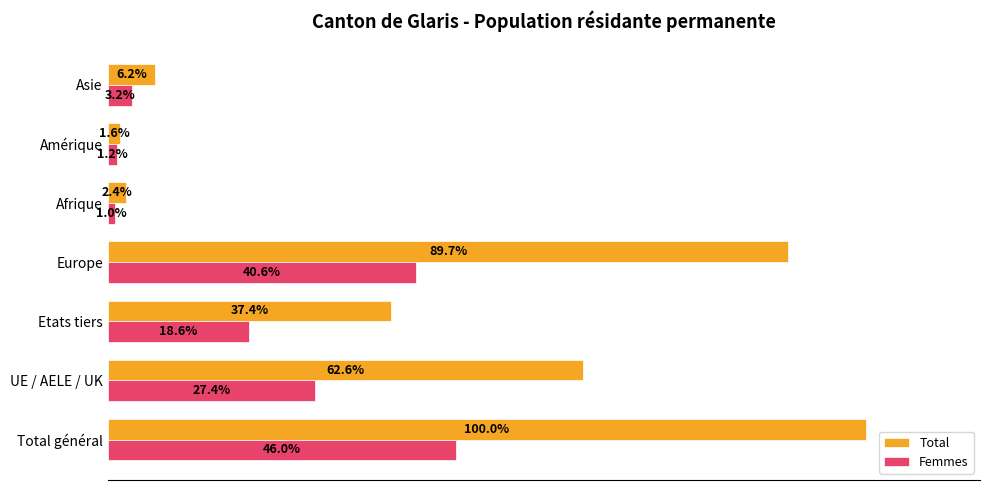

Which series has the largest total across all categories?

Total